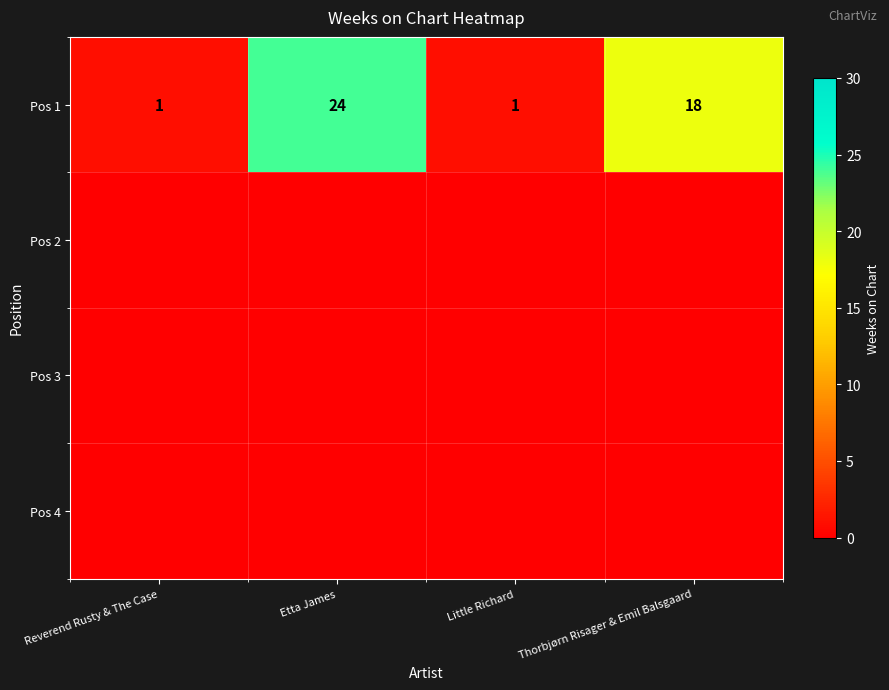

What is the spread (max minus min) of values at Little Richard?

1